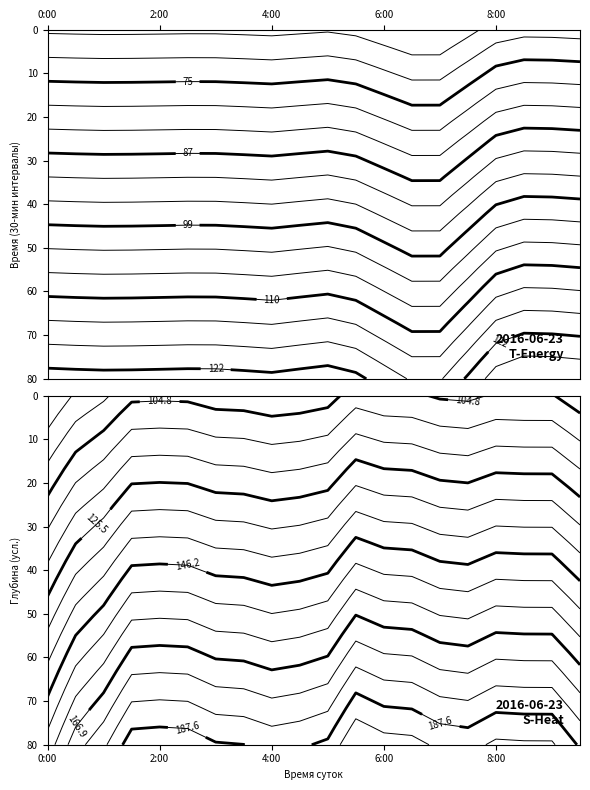

At how many categories does at least one series exceed 129?

19